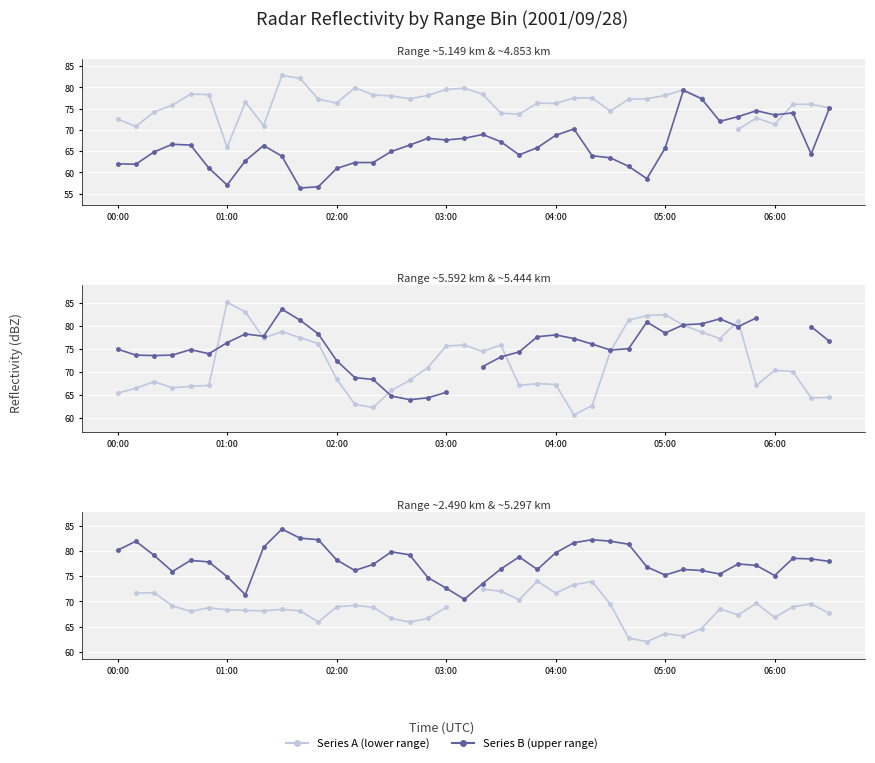

What is the difference between the second highest and minimum values in the Range 5.149 series?

16.9